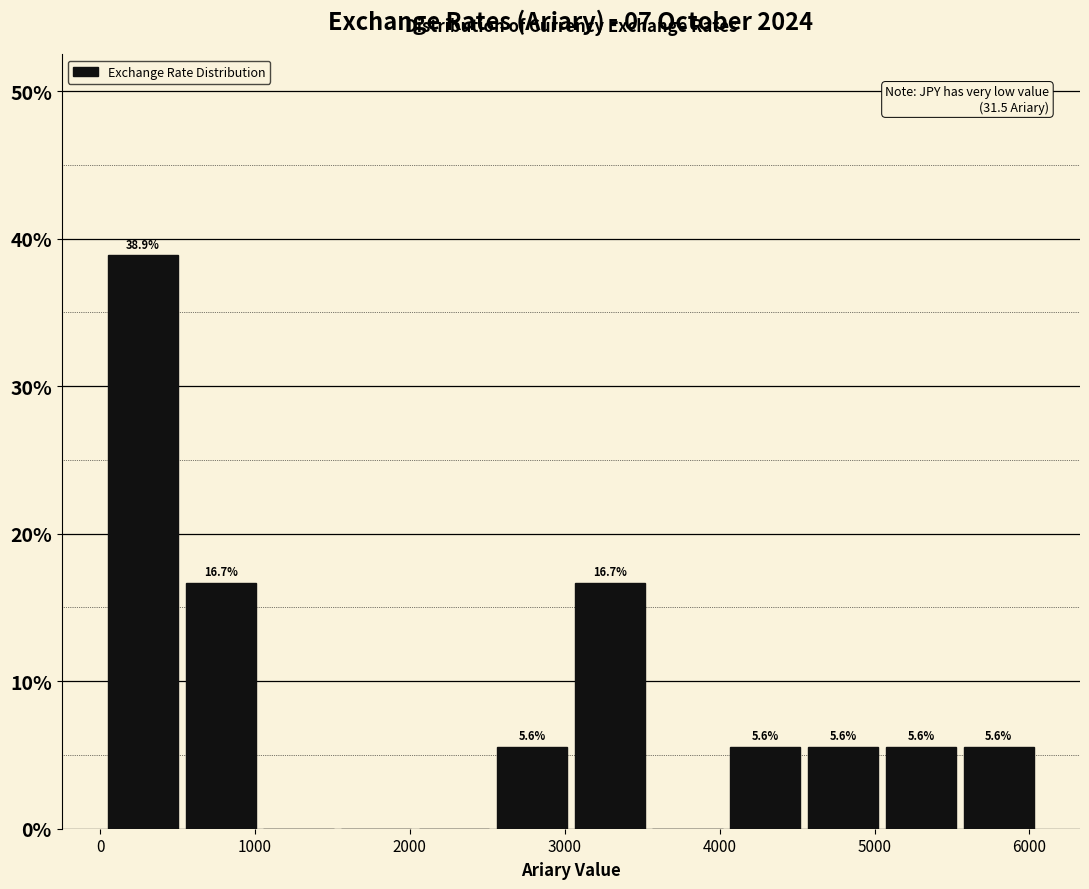

Over which range of the x-axis is the bar tallest?

0 to 500